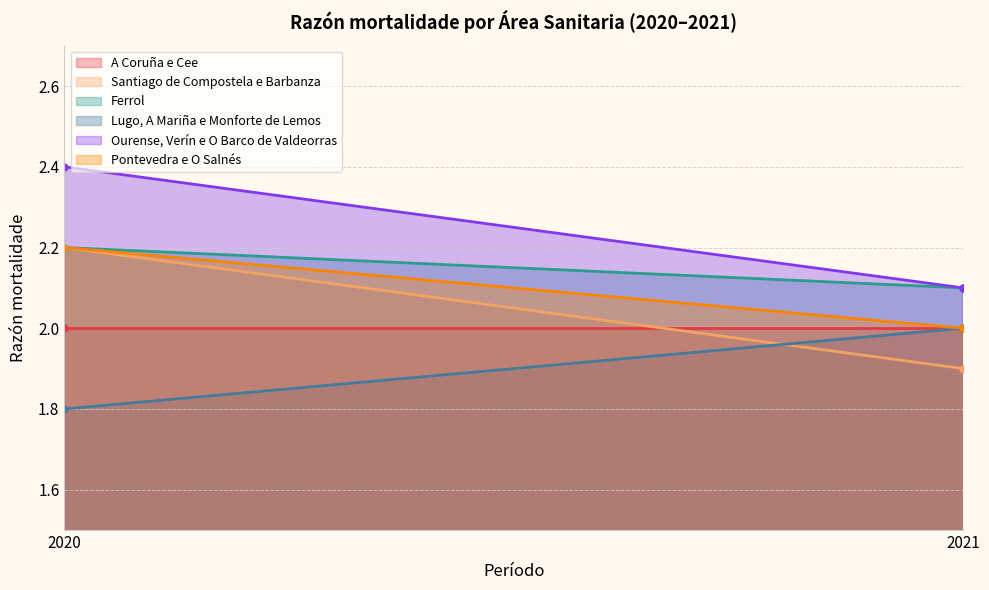

Reading left to right, what are all the values shown in this chart?

A Coruña e Cee: 2020=2.0	2021=2.0
Santiago de Compostela e Barbanza: 2020=2.2	2021=1.9
Ferrol: 2020=2.2	2021=2.1
Lugo, A Mariña e Monforte de Lemos: 2020=1.8	2021=2.0
Ourense, Verín e O Barco de Valdeorras: 2020=2.4	2021=2.1
Pontevedra e O Salnés: 2020=2.2	2021=2.0